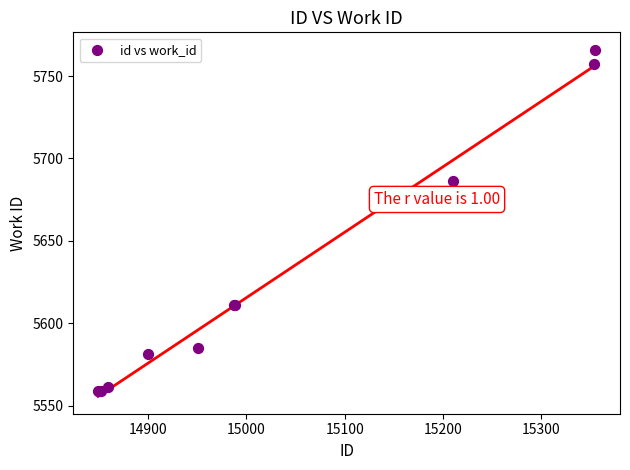

What Y value in the scatter plot is closest to 5662?

5686